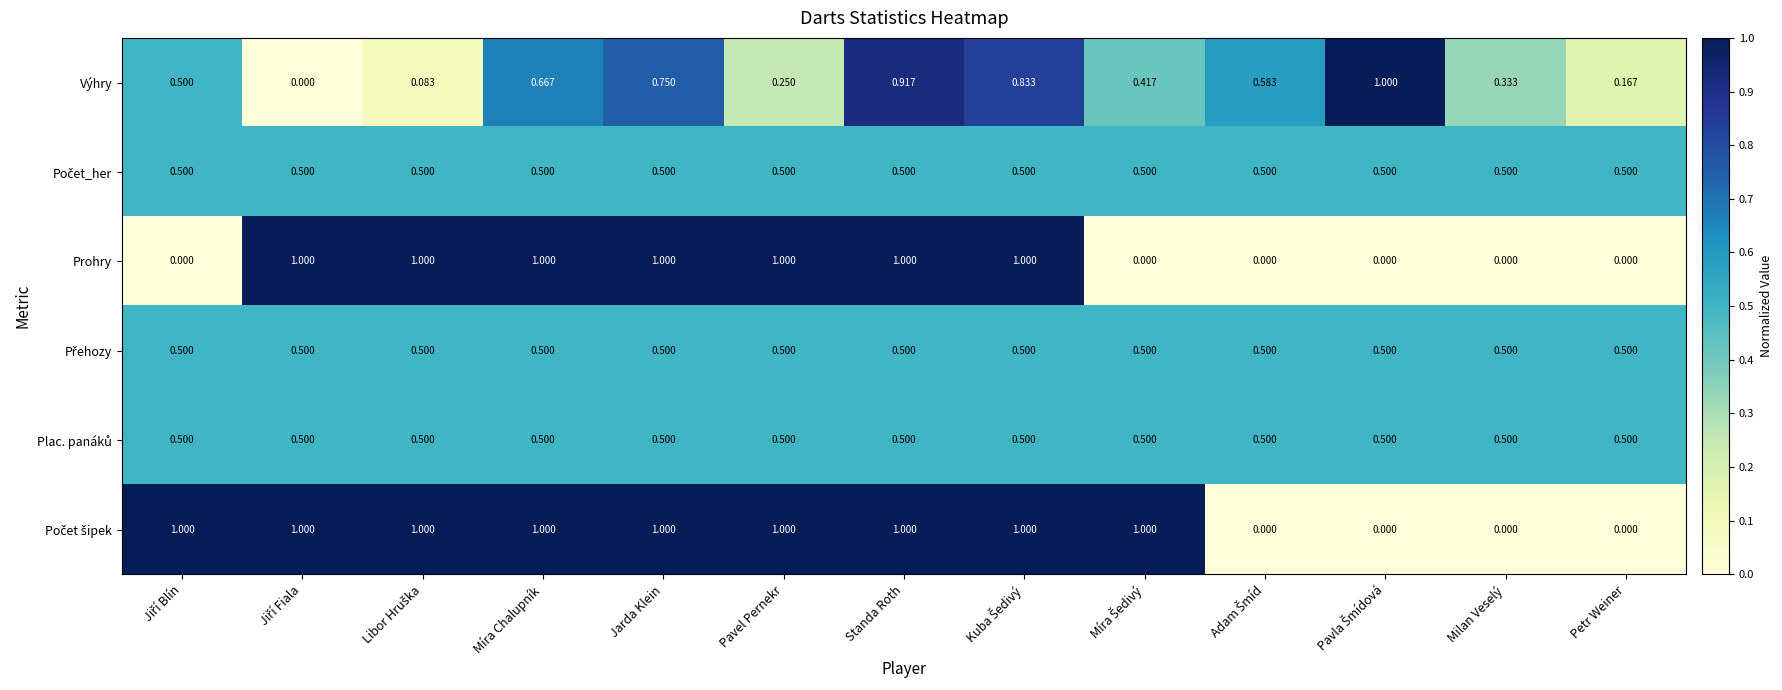

At which category is the sum across all series the highest?

Standa Roth